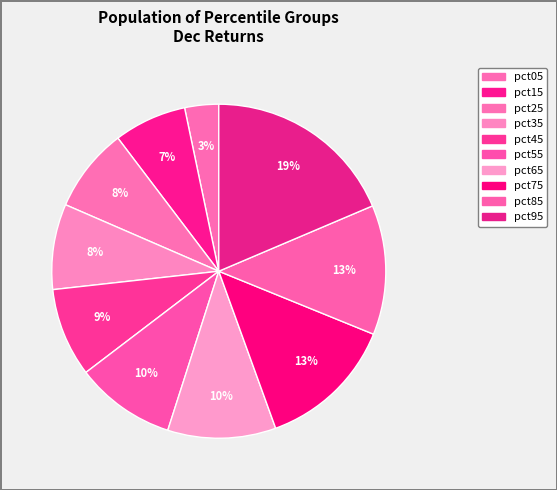

Count the number of slices in the pie.

10